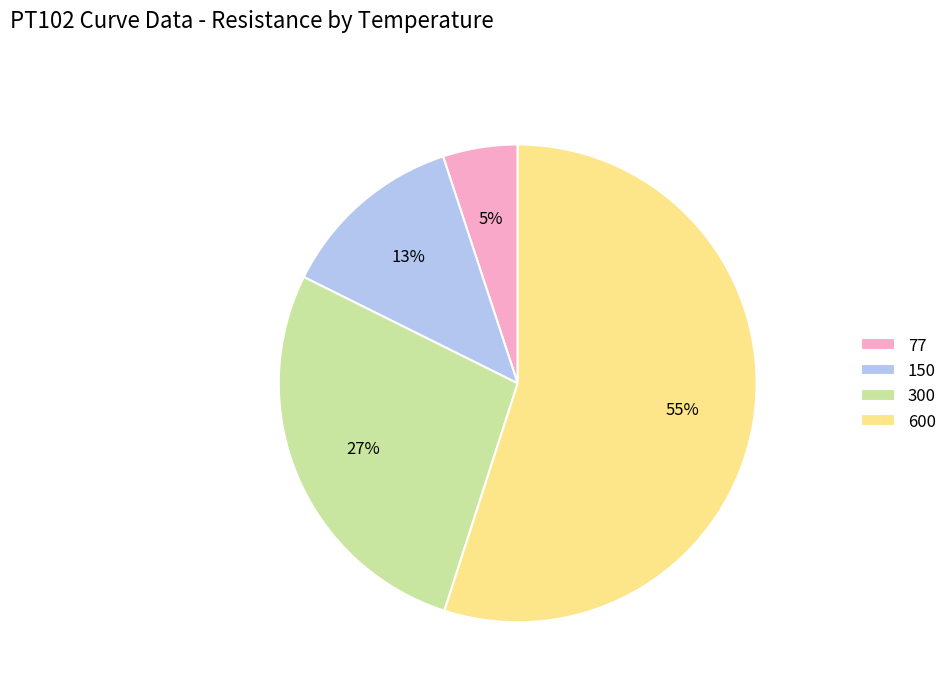

To the nearest percent, what portion does 150 represent?

13%